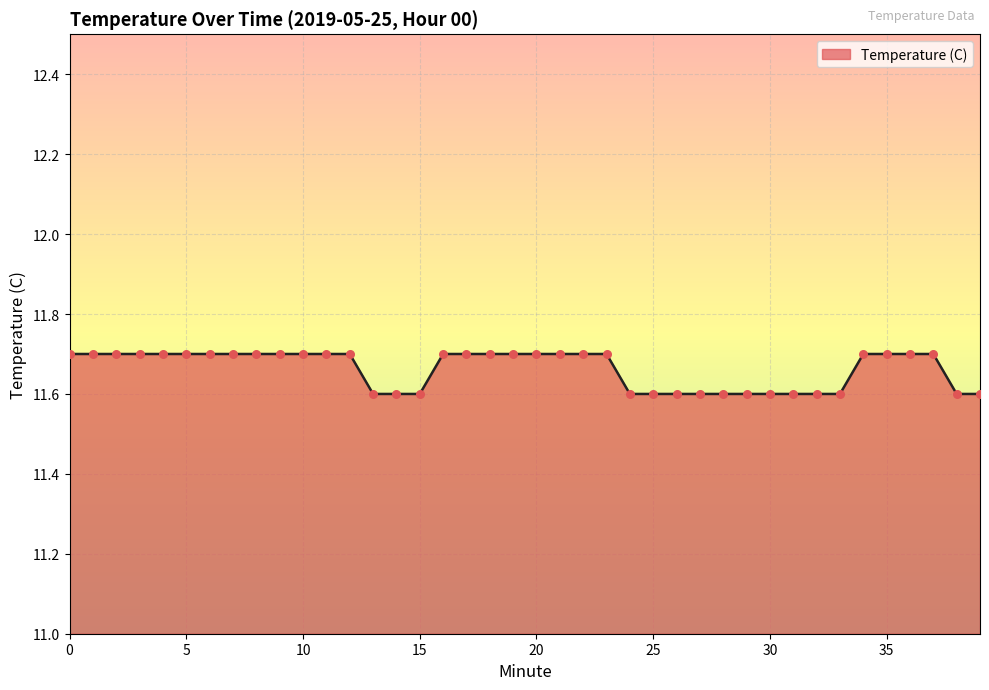

What is the minimum value shown in the chart?

11.6